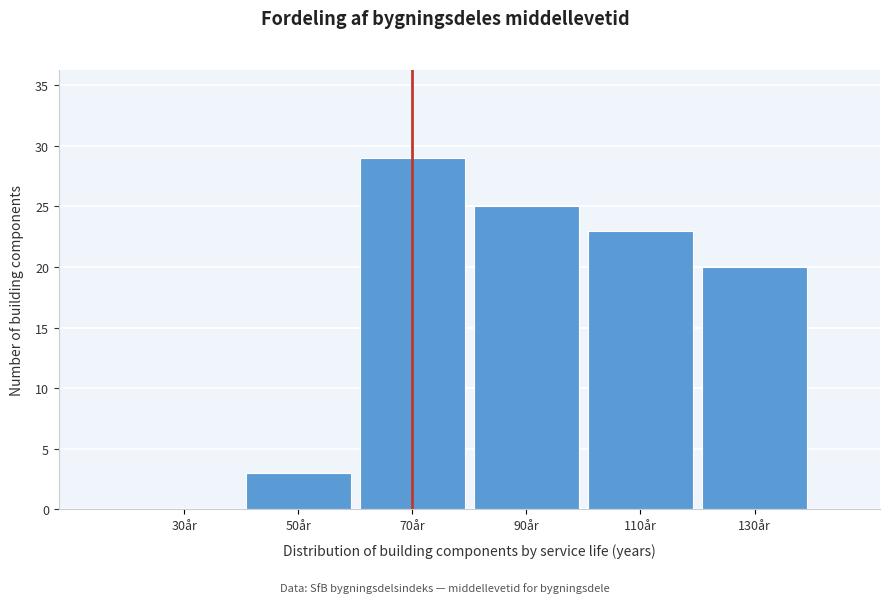

Reading left to right, extract all data points from this chart.

30år=0	50år=3	70år=29	90år=25	110år=23	130år=20